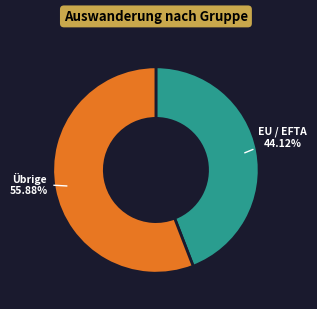

Is there a majority slice in this chart?

Yes